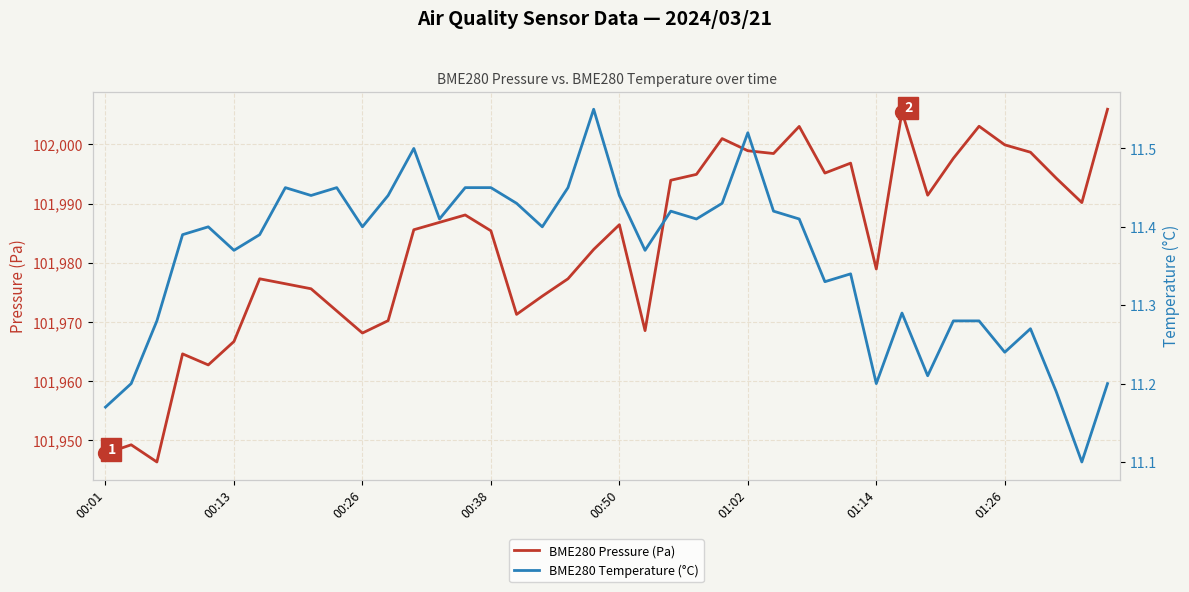

Which series has the widest spread of values?

BME280 Pressure (Pa)